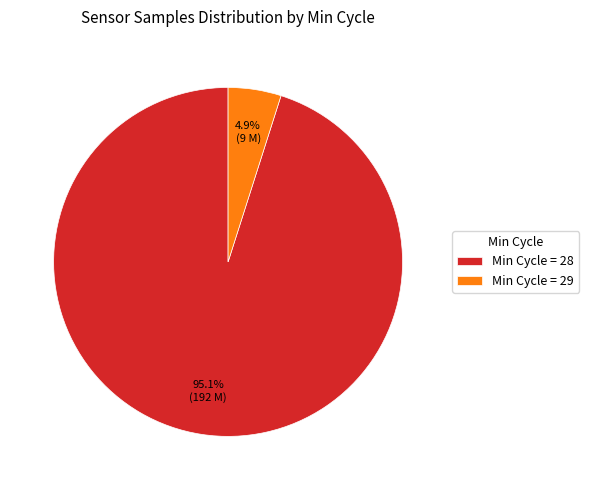

Which category has the biggest portion of the pie?

Min Cycle = 28